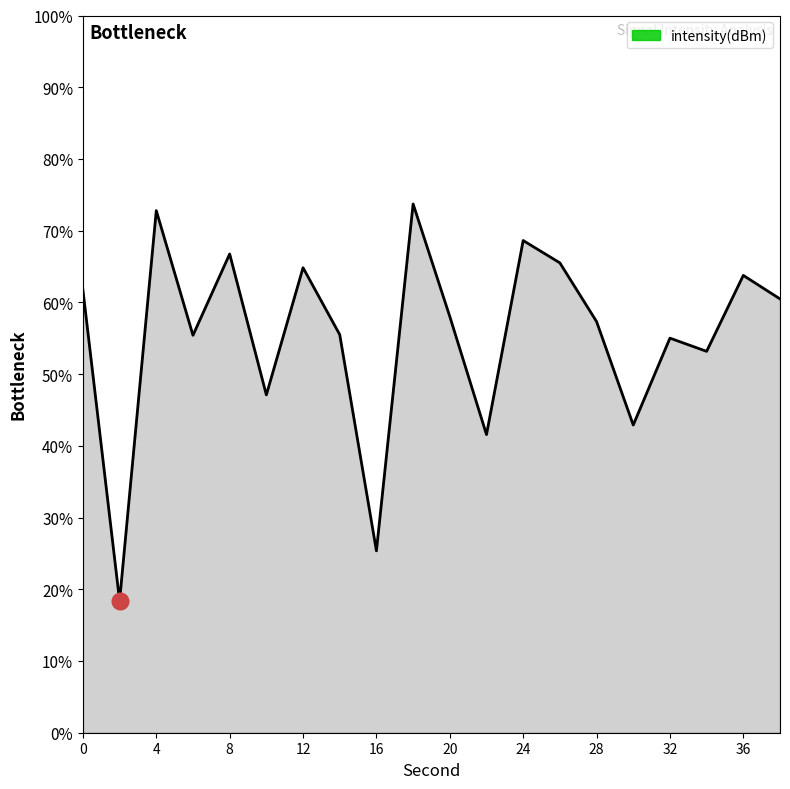

What is the difference between the maximum and minimum values?

55.3